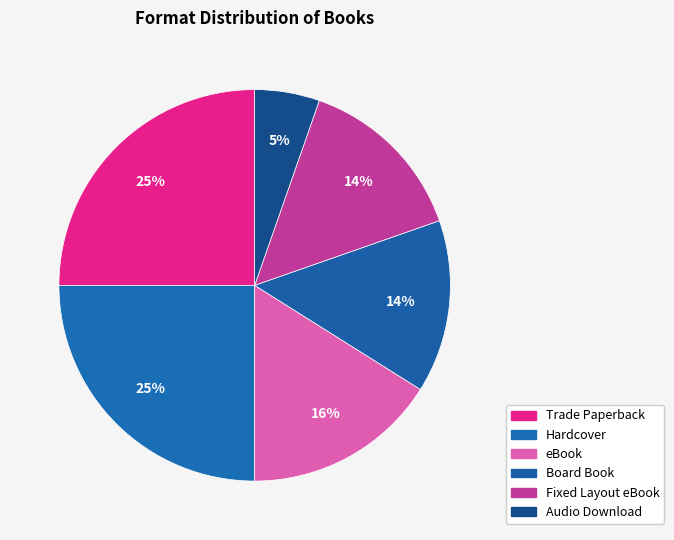

How many segments does this pie chart have?

6